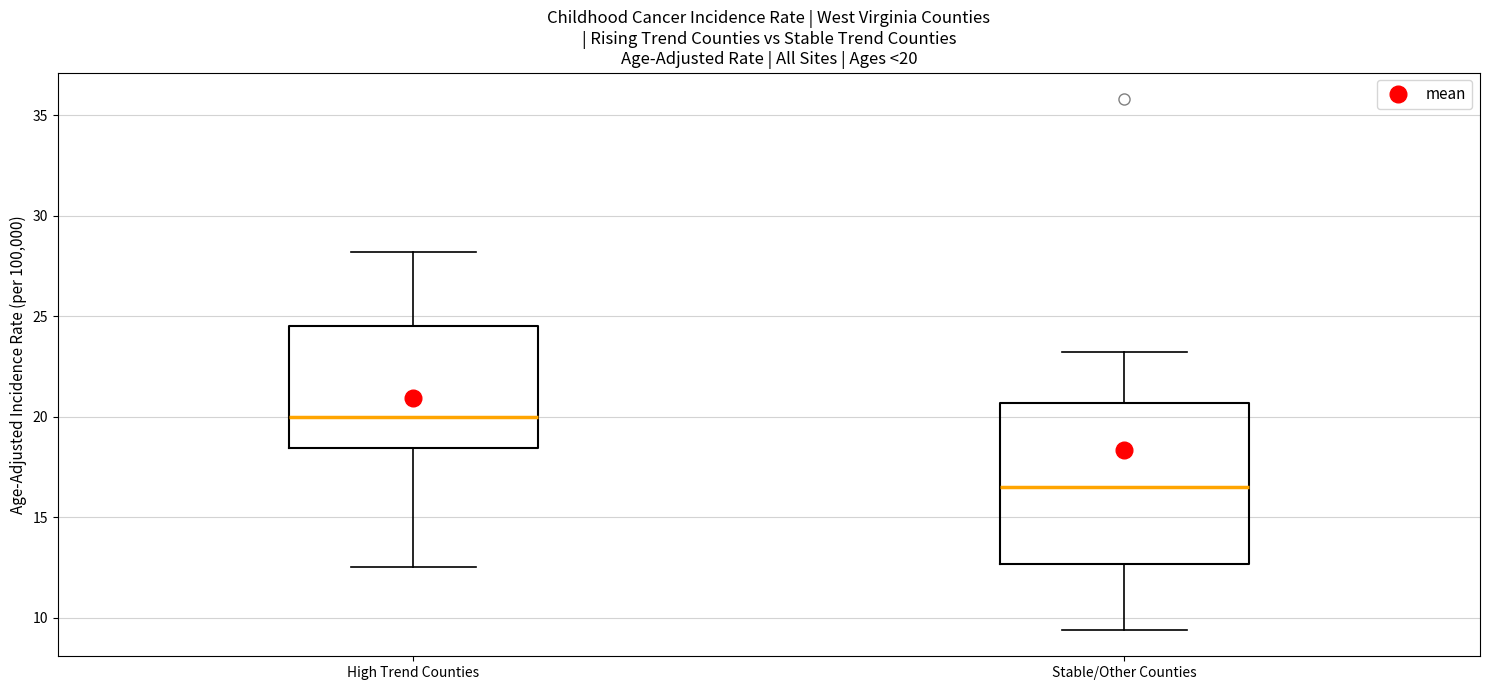

Which box is the tallest, from its lower edge to its upper edge?

Stable/Other Counties